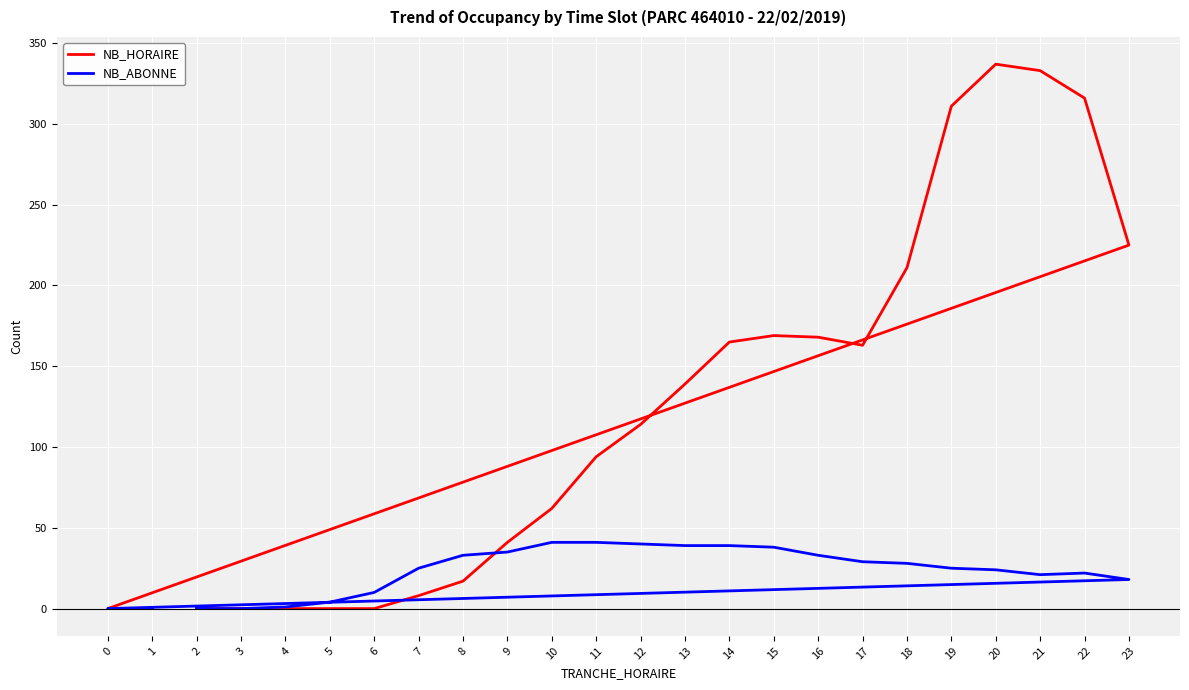

How many interior local valleys does the NB_ABONNE series have?

1